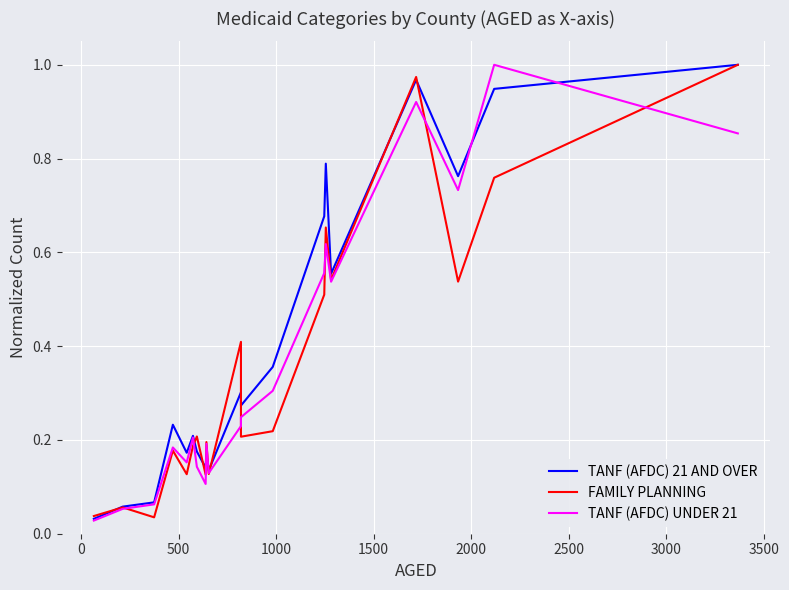

What is the value of the TANF (AFDC) 21 AND OVER point at the 8th from the left?

0.1